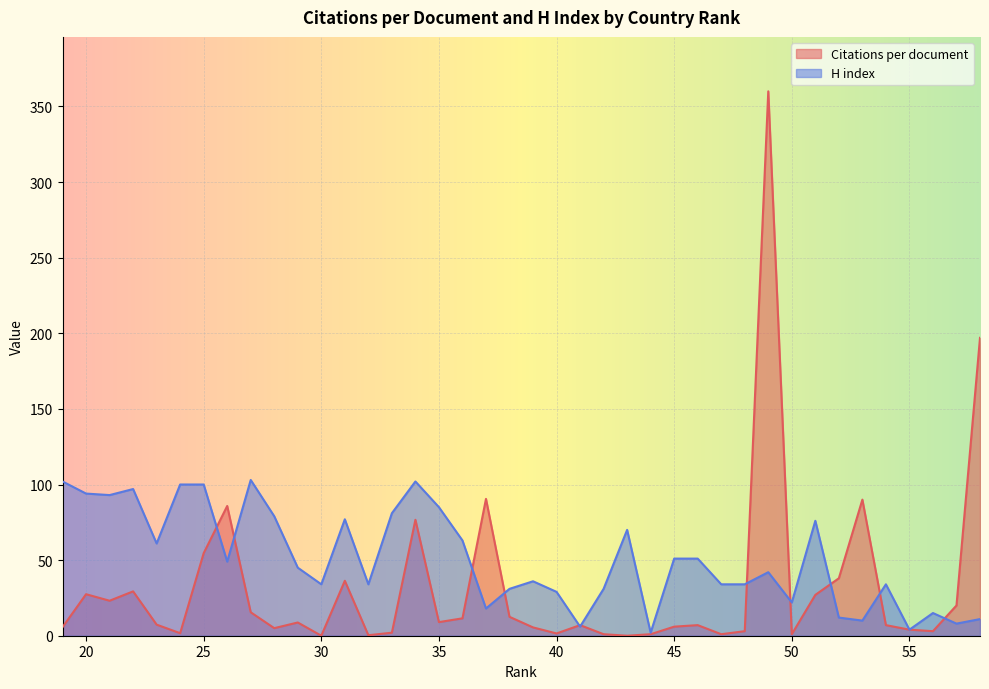

What value does the H index series have at 36?

63.0